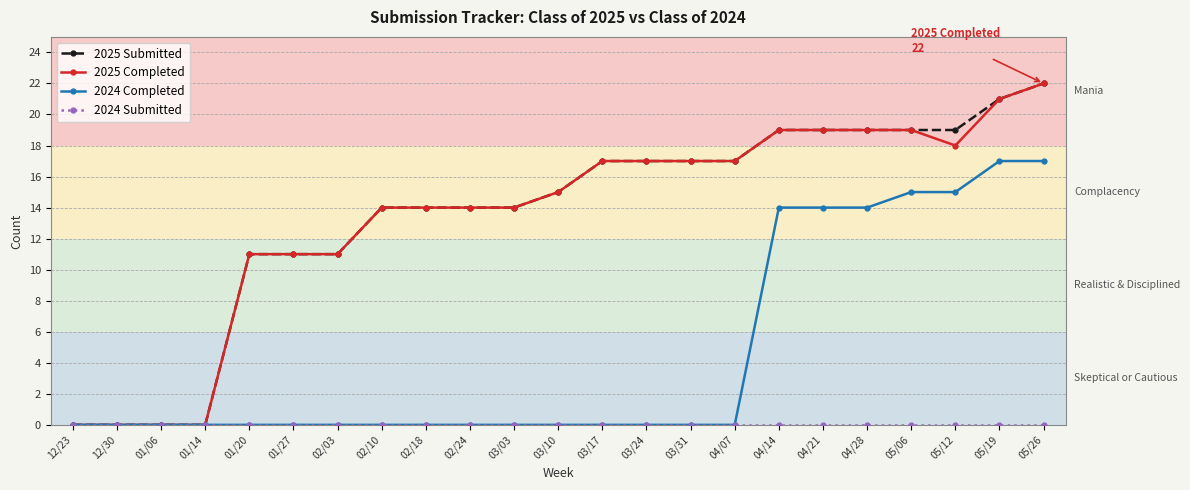

At how many categories does at least one series exceed 2?

19